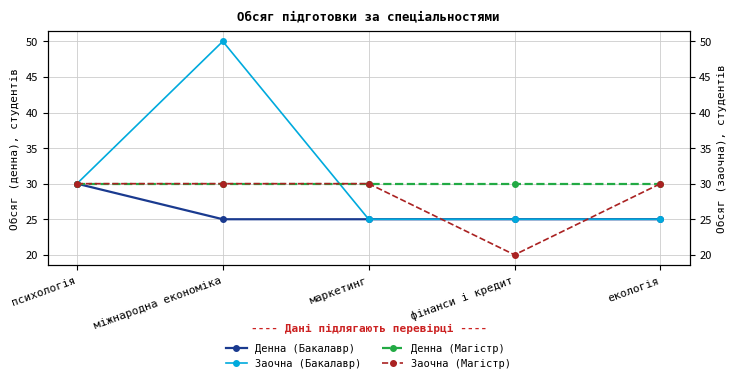

What is the difference between the highest and lowest values at міжнародна економіка?

25